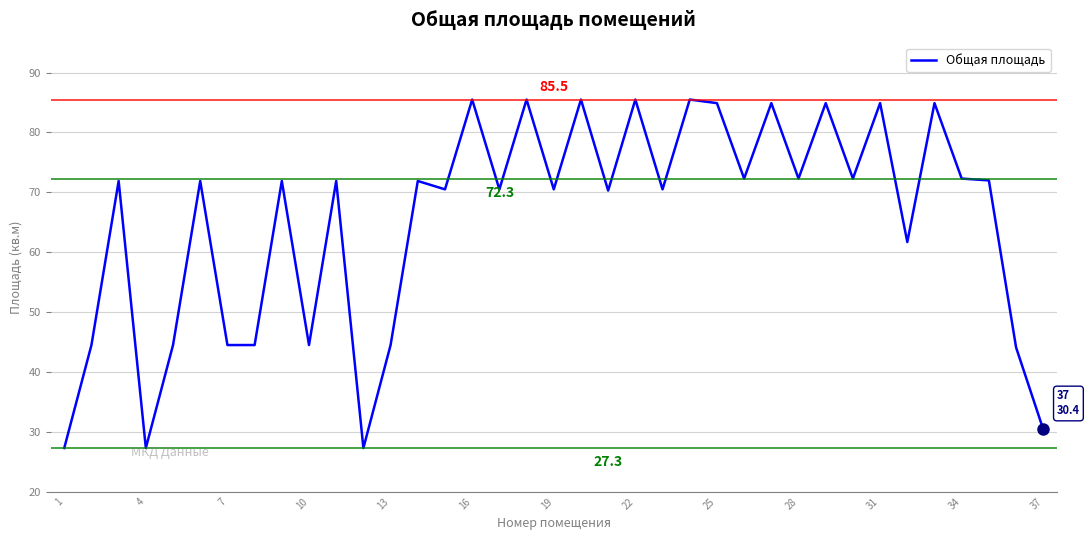

What is the minimum value shown in the chart?

27.3